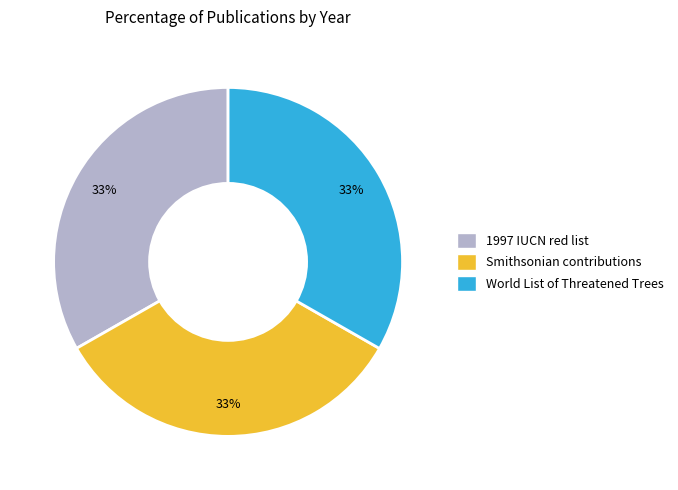

The Smithsonian contributions slice represents 23% of the pie. True or false?

False